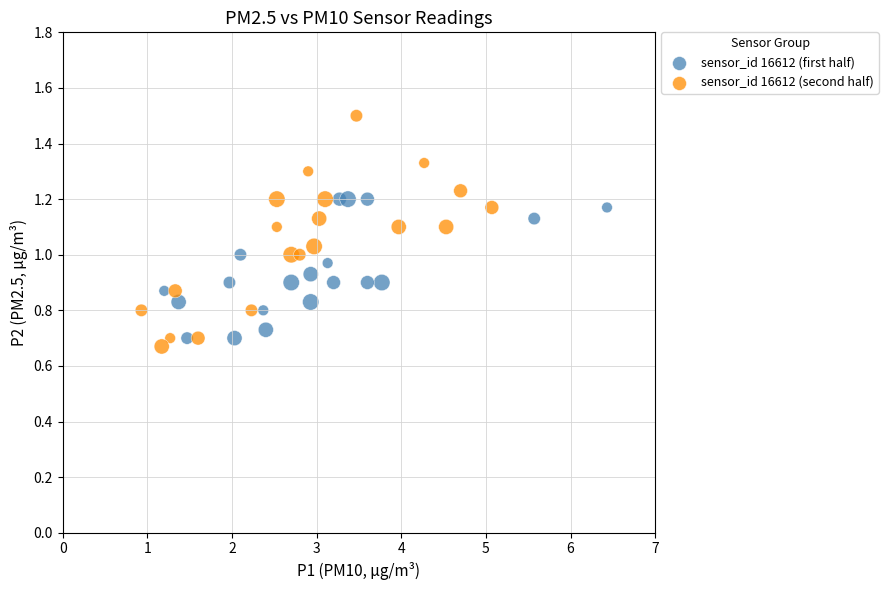

Which series has the largest Y range (max minus min)?

sensor_id 16612 (second half)